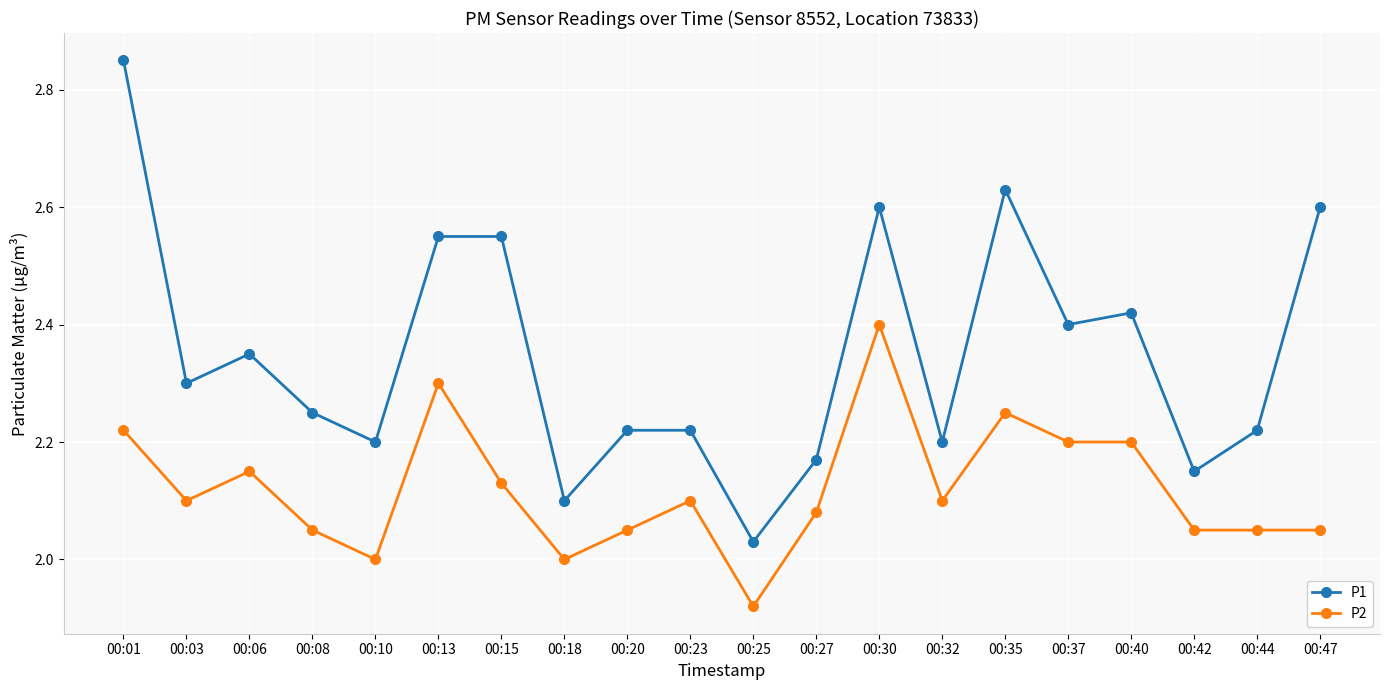

True or false: P2 has more than 1 interior local peaks.

True